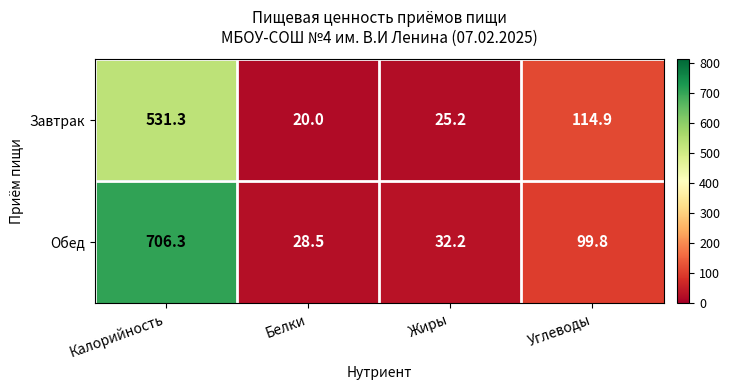

What is the difference between the Завтрак values at Калорийность and Углеводы?

416.4